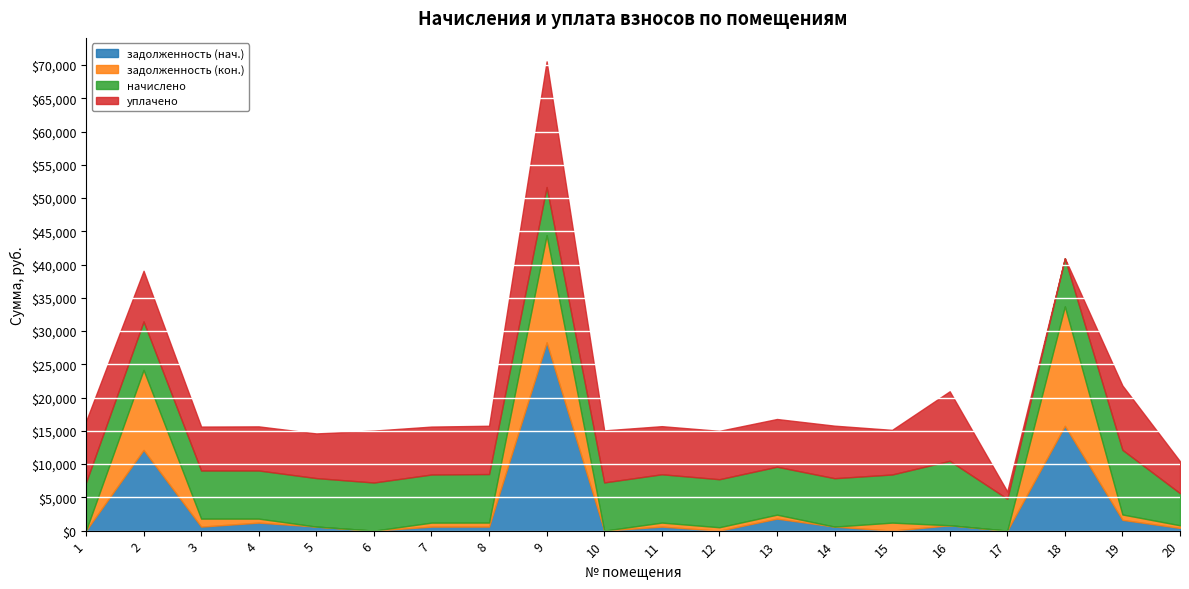

Which series has the largest total across all categories?

уплачено